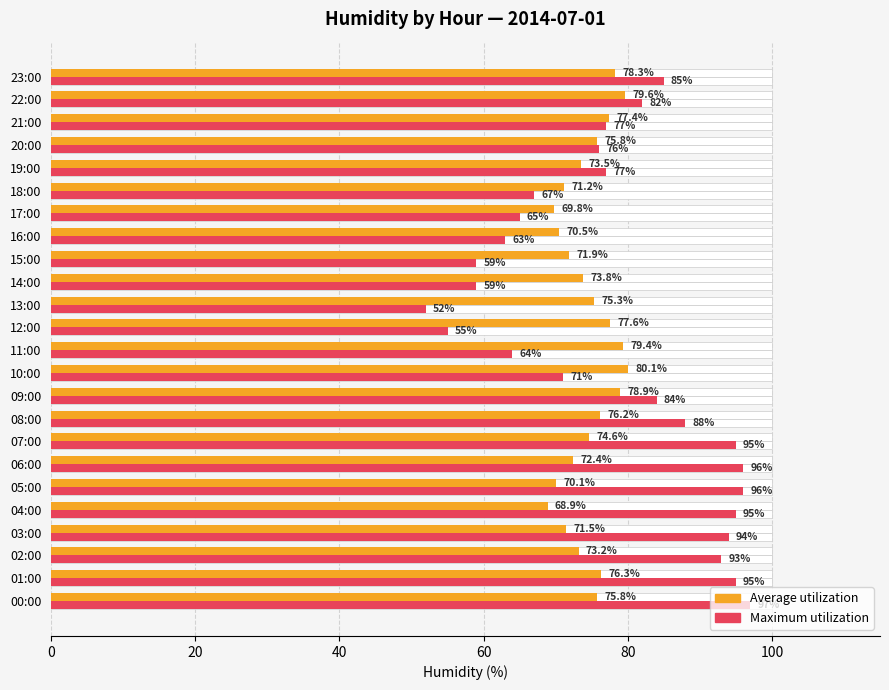

What is the difference between the maximum and minimum values in the Maximum utilization series?

45.0